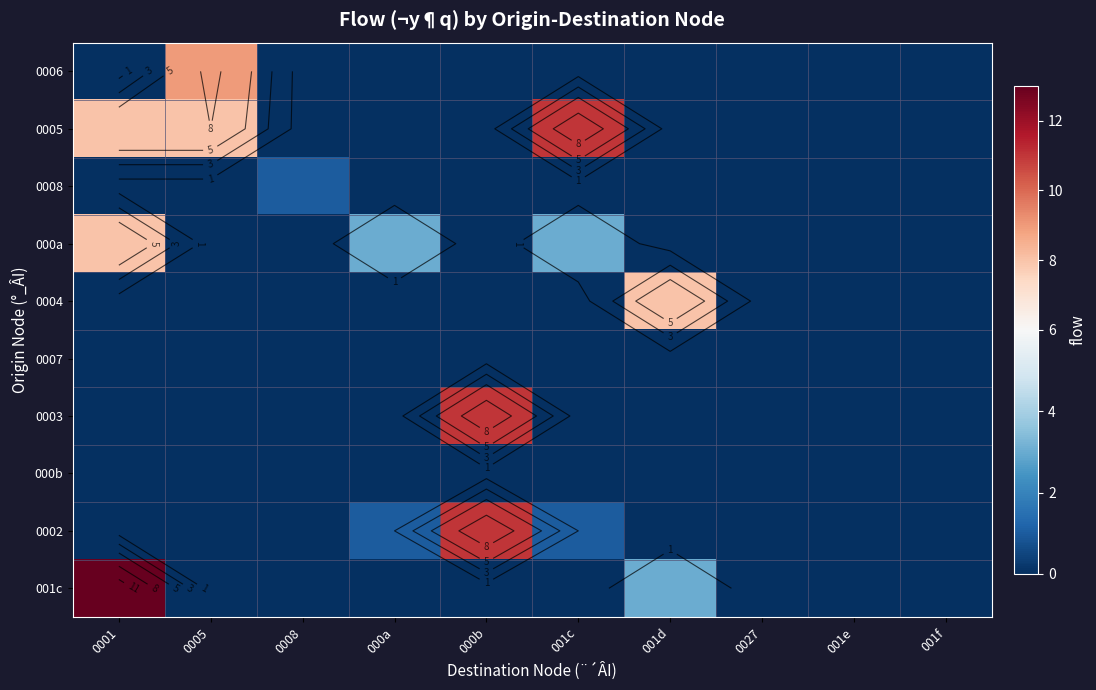

Rank the categories by 0003 value from lowest to highest.

0001, 0005, 0008, 000a, 001c, 001d, 0027, 001e, 001f, 000b